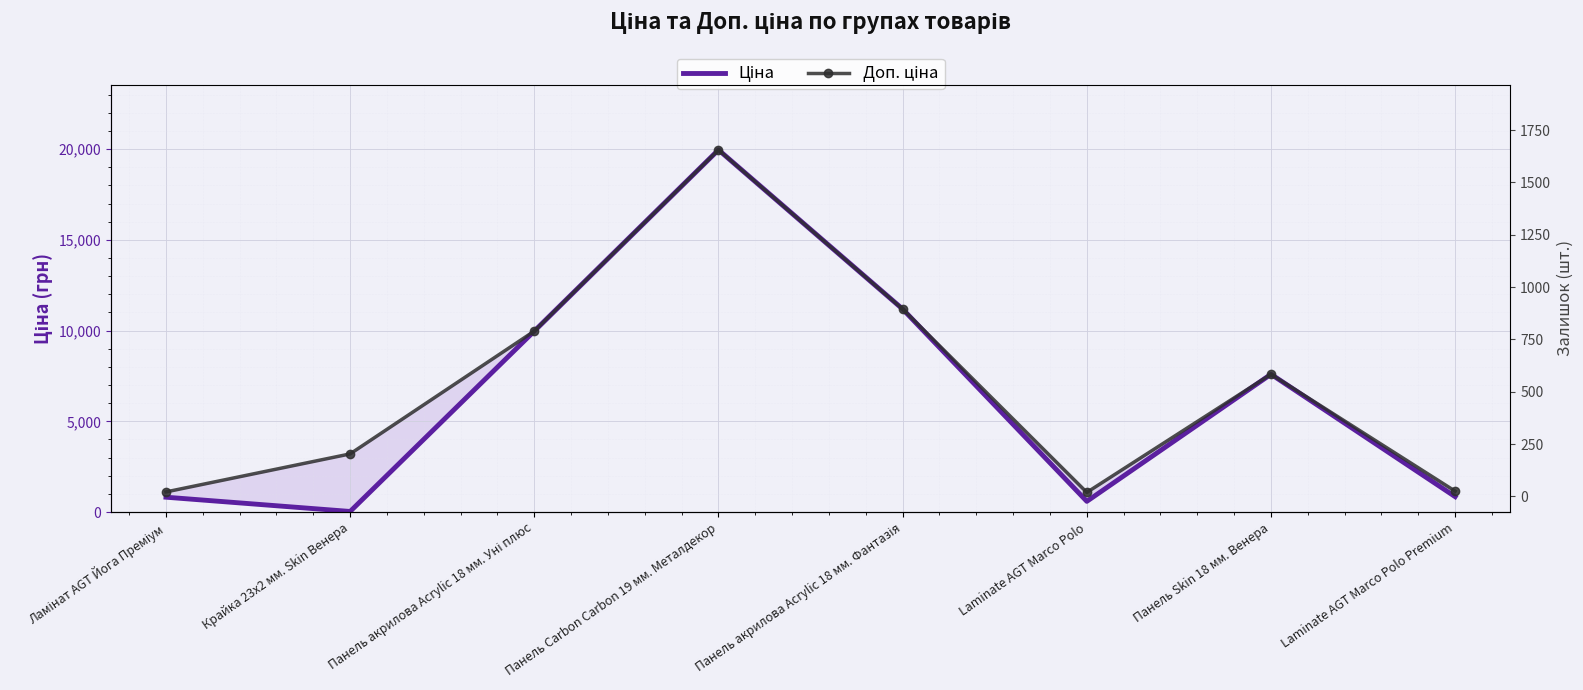

What is the maximum value shown in the chart?

19964.2